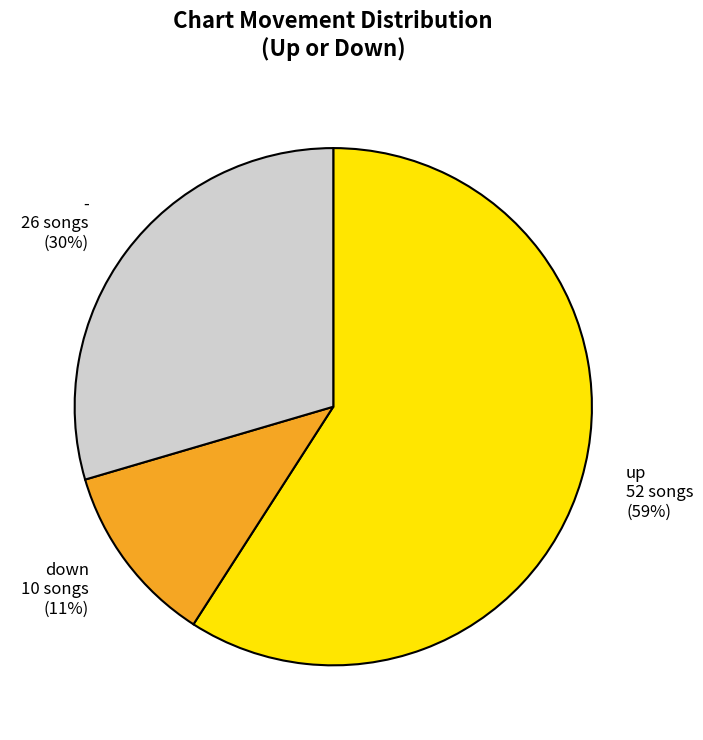

To the nearest percent, what percentage of the pie is up?

59%